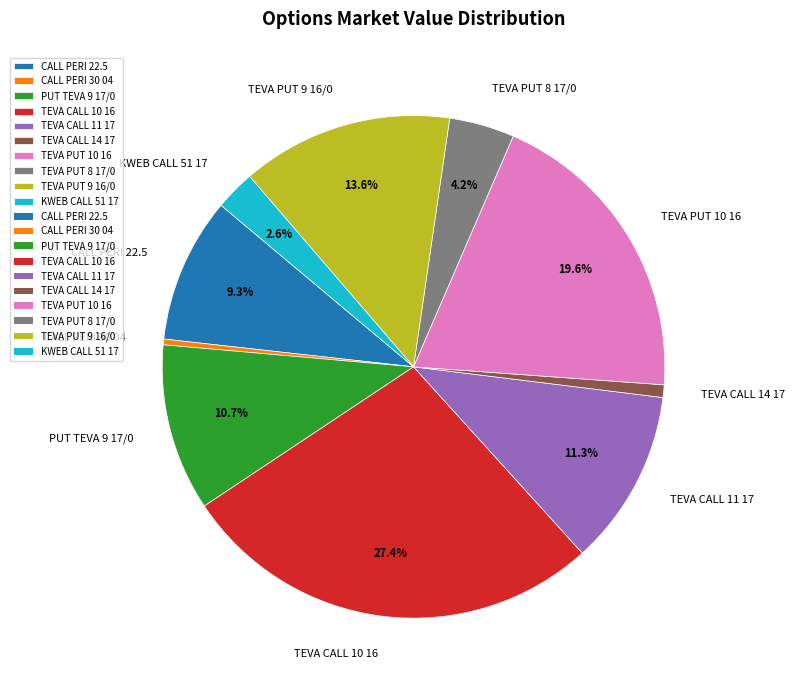

To the nearest percent, what is the difference between the CALL PERI 30 04 and KWEB CALL 51 17 slice percentages?

2%